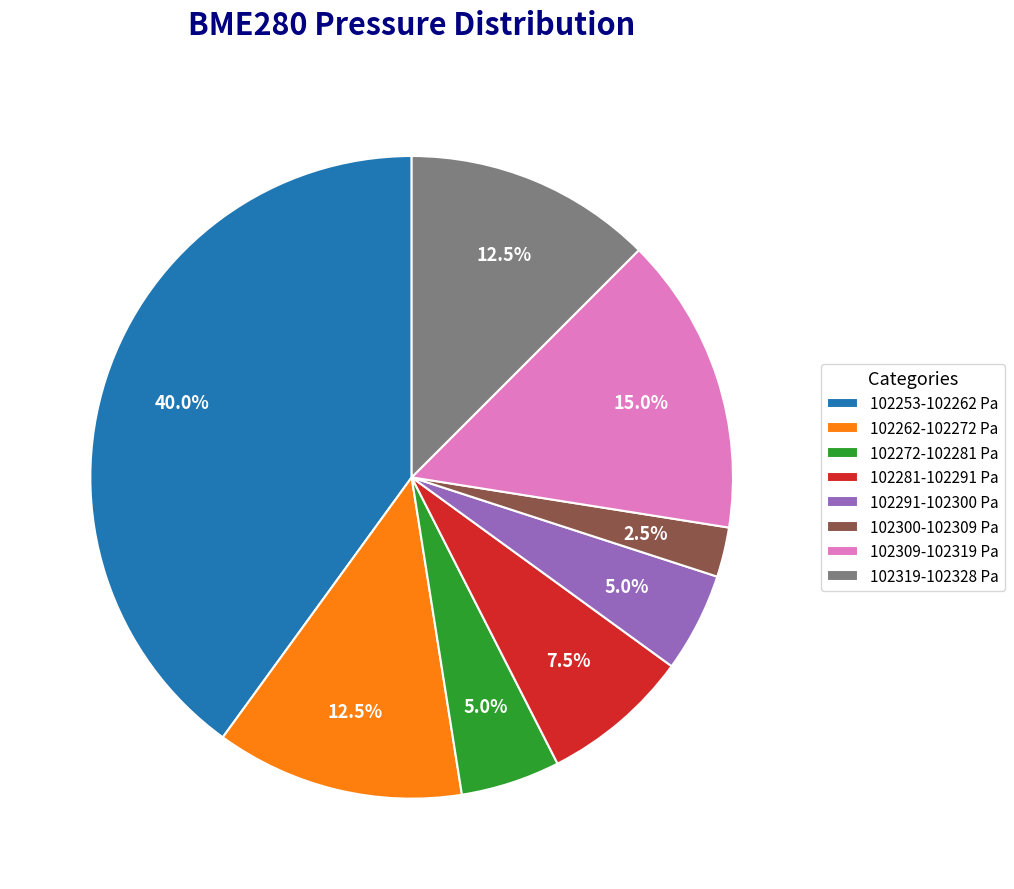

Is there any slice that represents more than half of the pie?

No